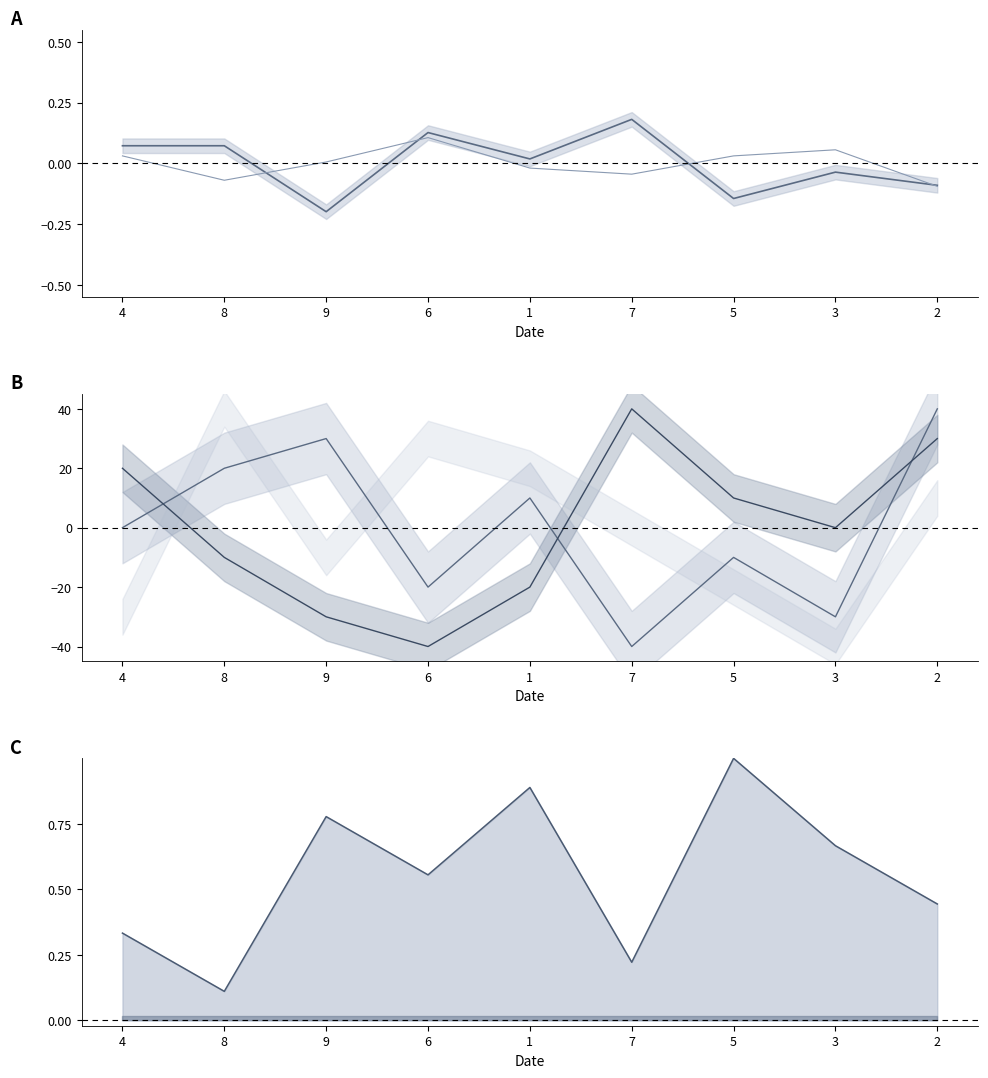

What is the maximum value shown in the chart?

40.0